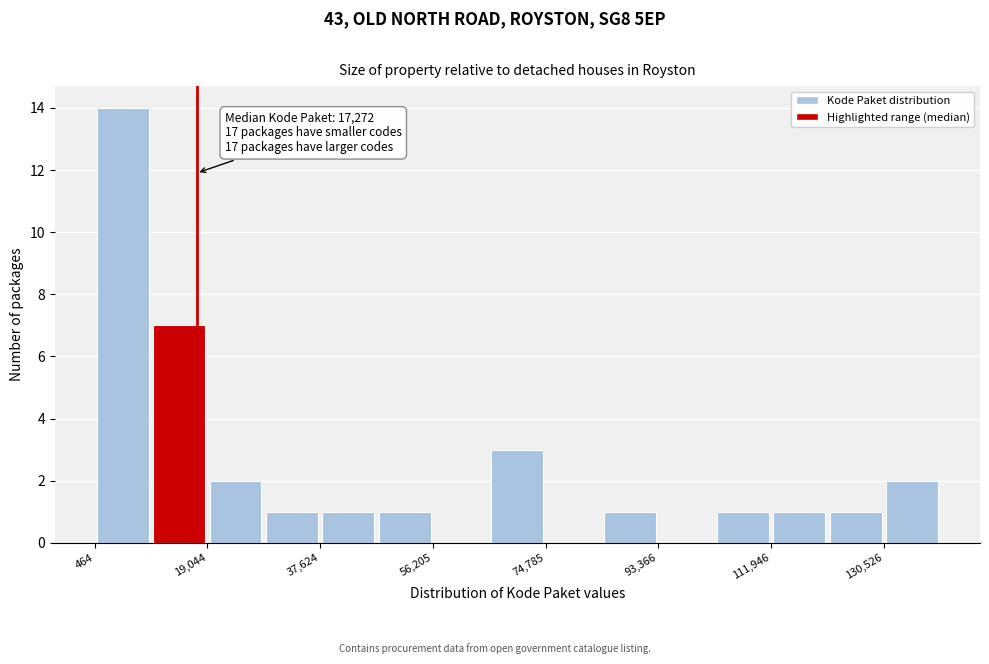

Which range on the x-axis has the tallest bar?

0 to 10000